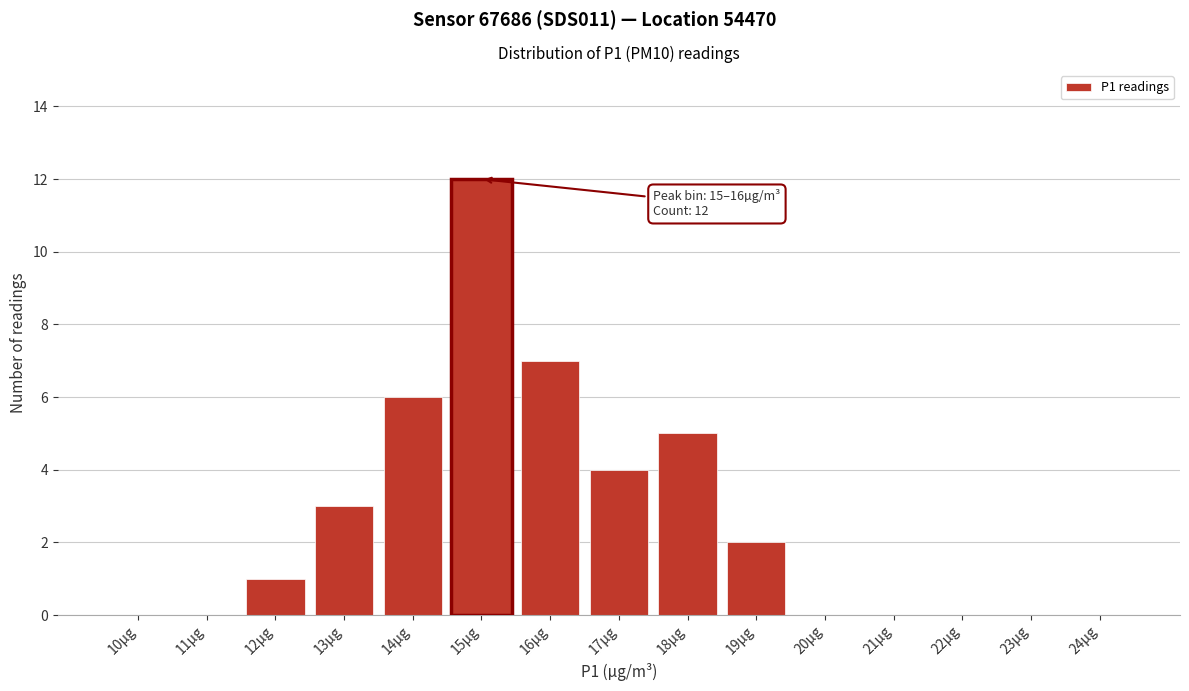

Reading right to left, what are all the values shown in this chart?

24µg=0	23µg=0	22µg=0	21µg=0	20µg=0	19µg=2	18µg=5	17µg=4	16µg=7	14µg=6	13µg=3	12µg=1	11µg=0	10µg=0